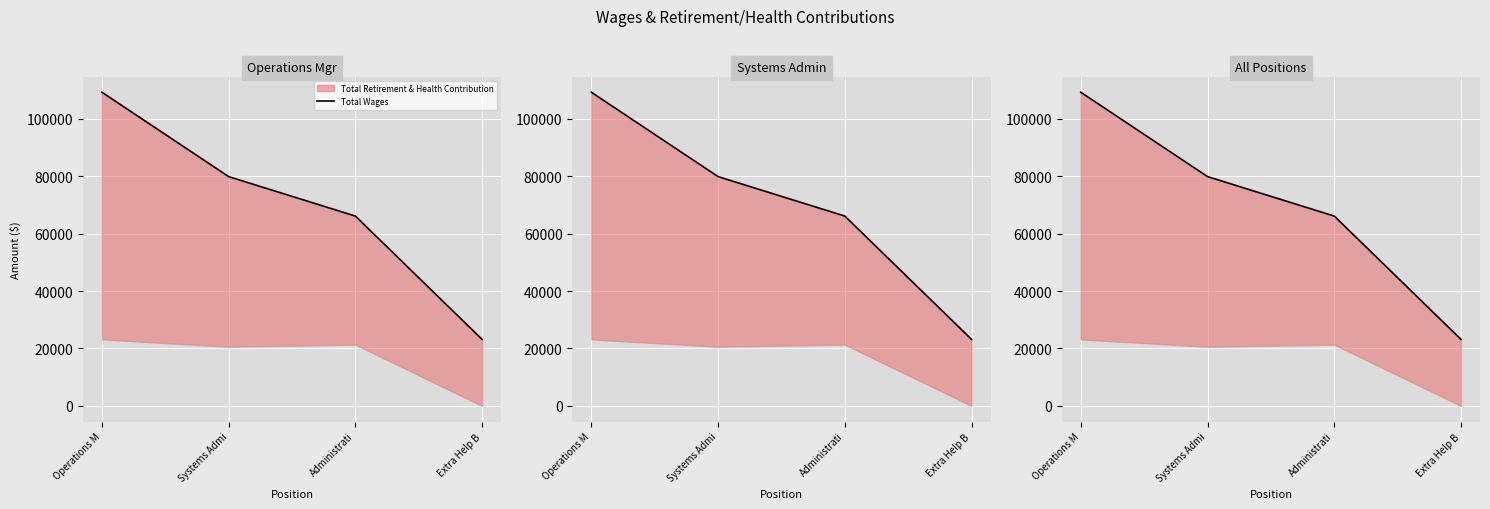

What is the ratio of the value at Operations M to the value at Administrati?

1.7